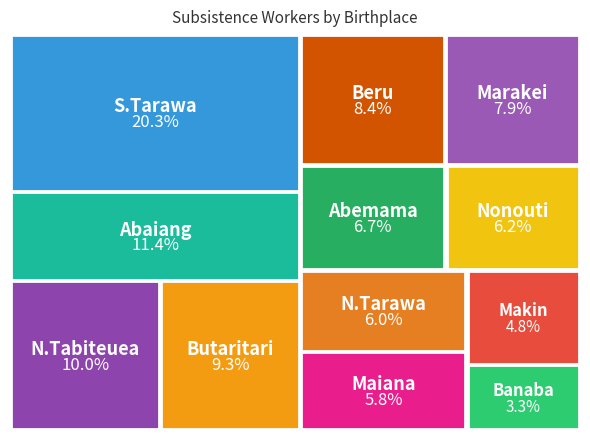

Rank the categories by value from highest to lowest.

S.Tarawa, Abaiang, N.Tabiteuea, Butaritari, Beru, Marakei, Abemama, Nonouti, N.Tarawa, Maiana, Makin, Banaba